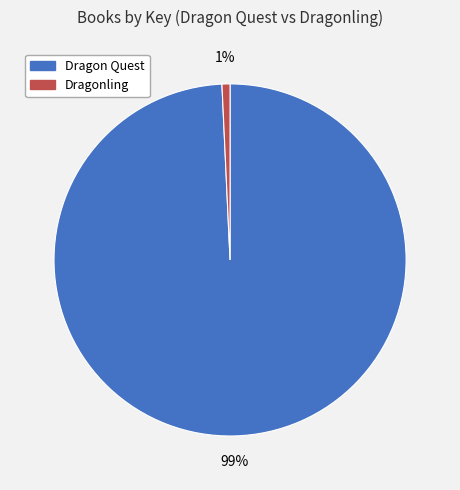

Is Dragonling the majority of the pie?

No